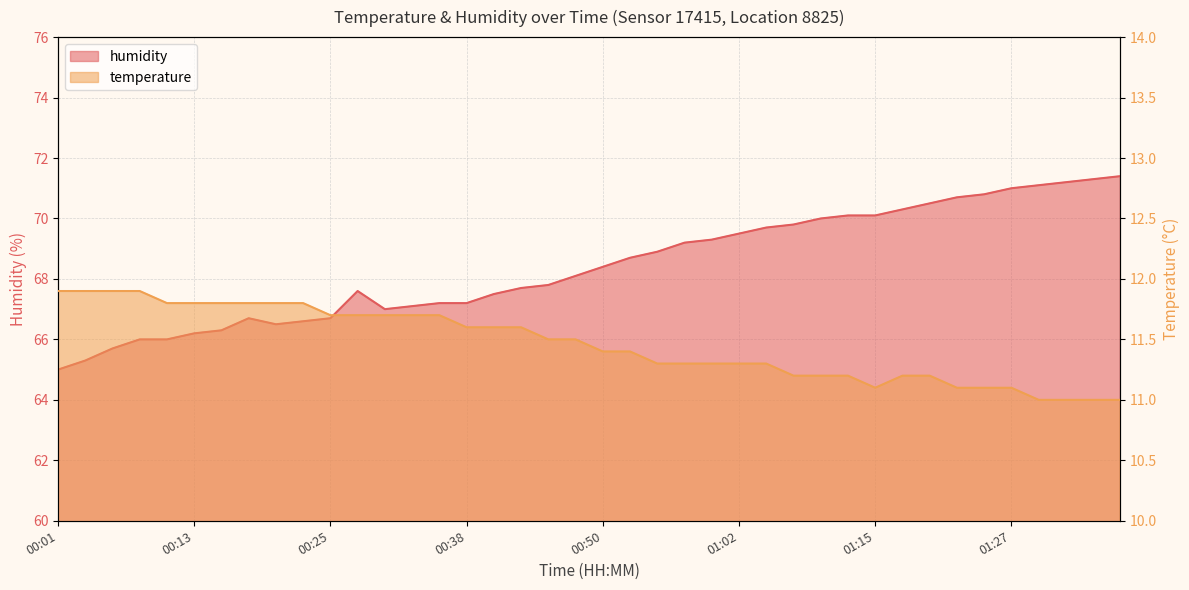

Reading left to right, extract all data points from this chart.

temperature: 00:01=11.9	00:03=11.9	00:06=11.9	00:08=11.9	00:11=11.8	00:13=11.8	00:16=11.8	00:18=11.8	00:20=11.8	00:23=11.8	00:25=11.7	00:28=11.7	00:30=11.7	00:33=11.7	00:35=11.7	00:38=11.6	00:40=11.6	00:43=11.6	00:45=11.5	00:47=11.5	00:50=11.4	00:52=11.4	00:55=11.3	00:57=11.3	01:00=11.3	01:02=11.3	01:05=11.3	01:07=11.2	01:10=11.2	01:12=11.2	01:15=11.1	01:17=11.2	01:20=11.2	01:22=11.1	01:24=11.1	01:27=11.1	01:29=11.0	01:32=11.0	01:34=11.0	01:37=11.0
humidity: 00:01=65.0	00:03=65.3	00:06=65.7	00:08=66.0	00:11=66.0	00:13=66.2	00:16=66.3	00:18=66.7	00:20=66.5	00:23=66.6	00:25=66.7	00:28=67.6	00:30=67.0	00:33=67.1	00:35=67.2	00:38=67.2	00:40=67.5	00:43=67.7	00:45=67.8	00:47=68.1	00:50=68.4	00:52=68.7	00:55=68.9	00:57=69.2	01:00=69.3	01:02=69.5	01:05=69.7	01:07=69.8	01:10=70.0	01:12=70.1	01:15=70.1	01:17=70.3	01:20=70.5	01:22=70.7	01:24=70.8	01:27=71.0	01:29=71.1	01:32=71.2	01:34=71.3	01:37=71.4